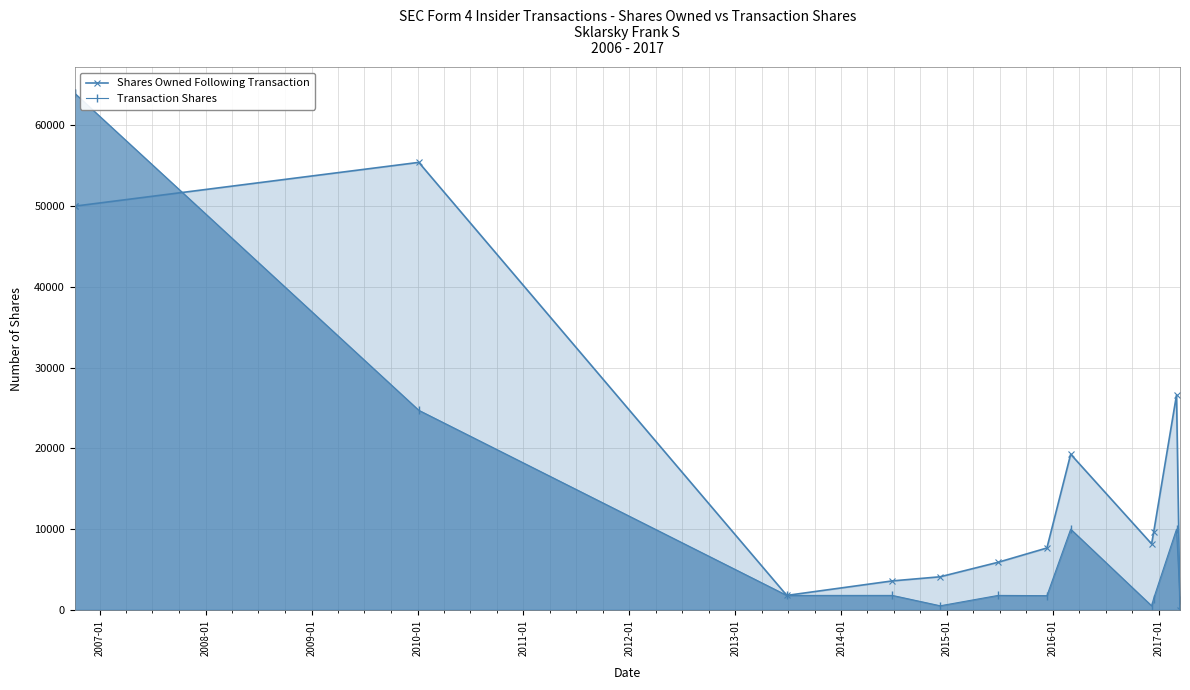

Is the value of Shares Owned Following Transaction at 2007-01 greater than the value of Transaction Shares at 2009-01?

Yes